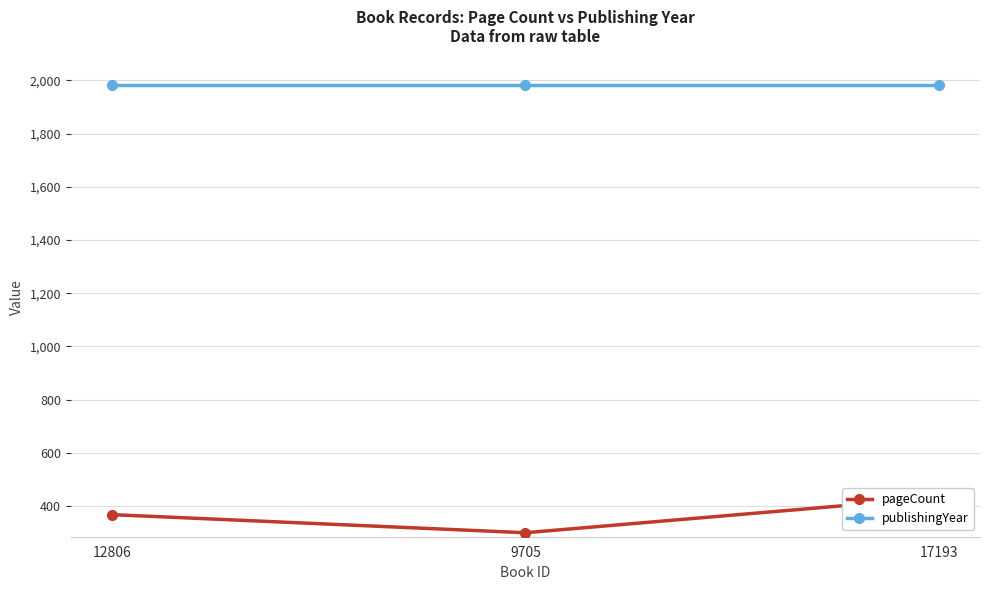

The value of publishingYear at 12806 is 1984. True or false?

True